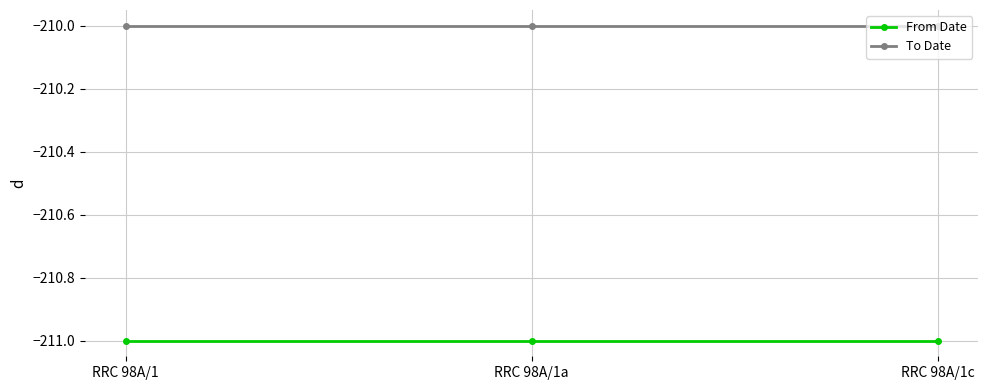

Which series has the largest total across all categories?

To Date